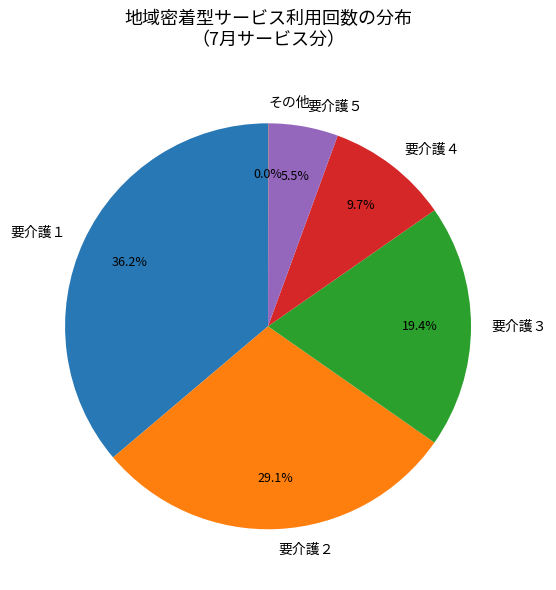

Approximately how many times larger is the value at 要介護３ compared to 要介護４?

2.0